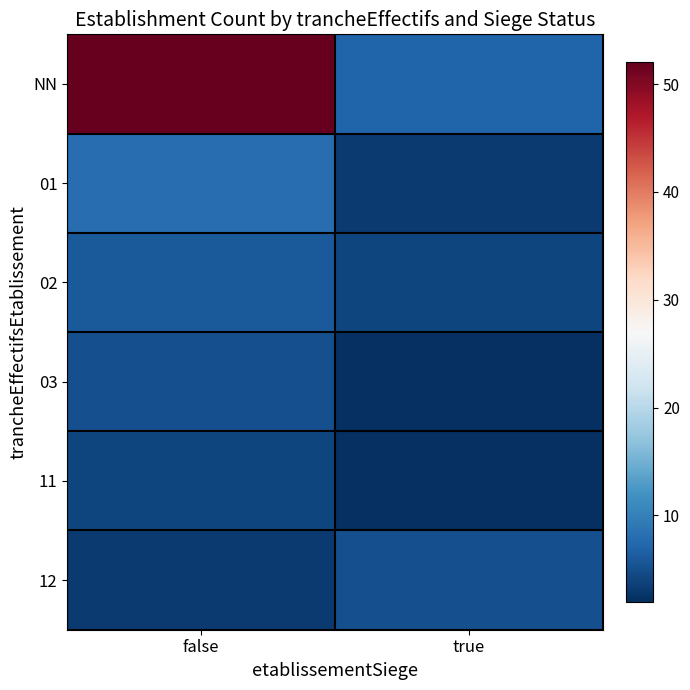

Which series has the largest total across all categories?

NN